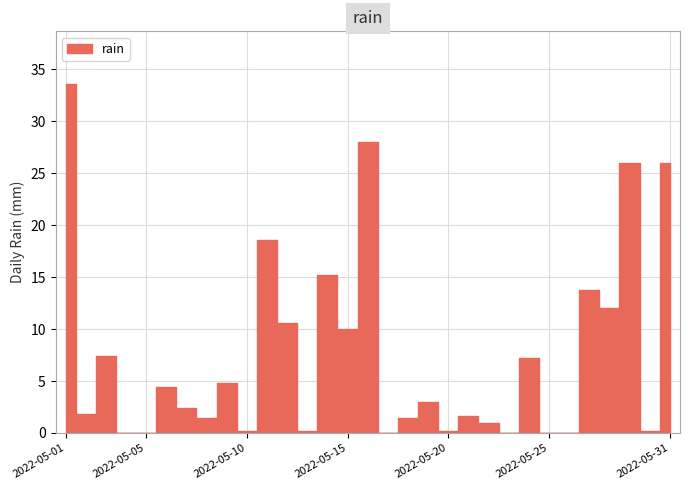

At which category does the chart reach its peak across all series?

2022-05-01